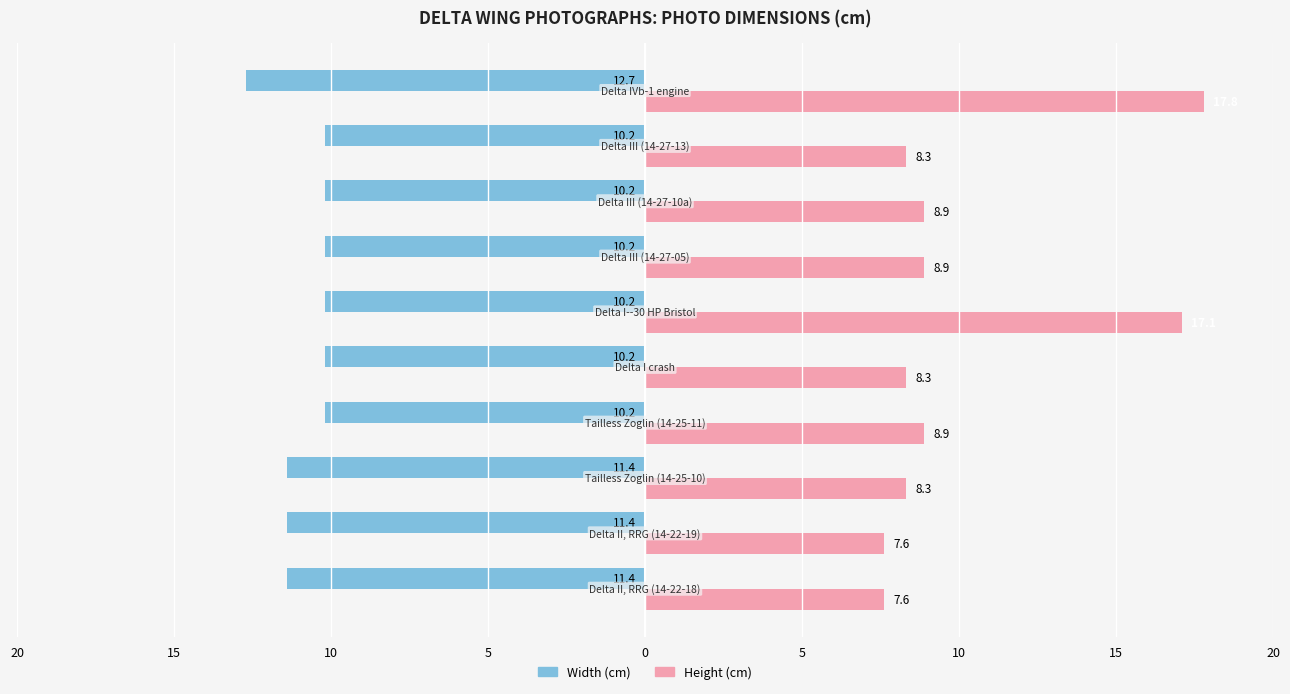

What are all the series names shown in the legend?

Width (cm), Height (cm)